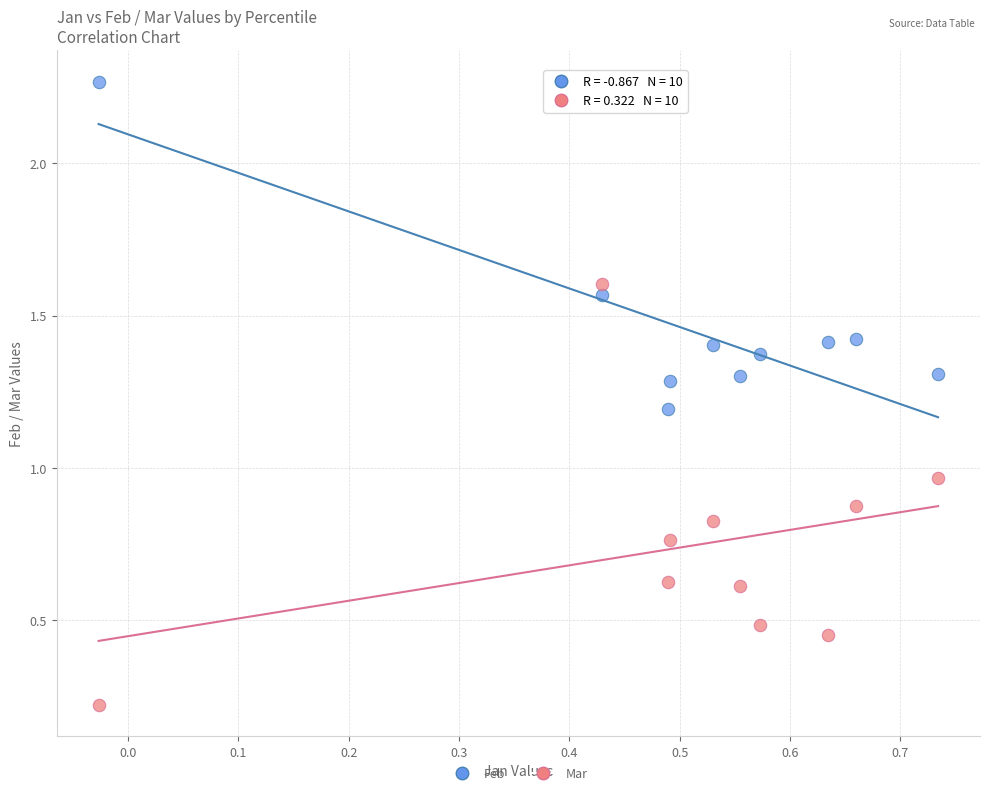

Which series contains the lowest Y value?

Mar